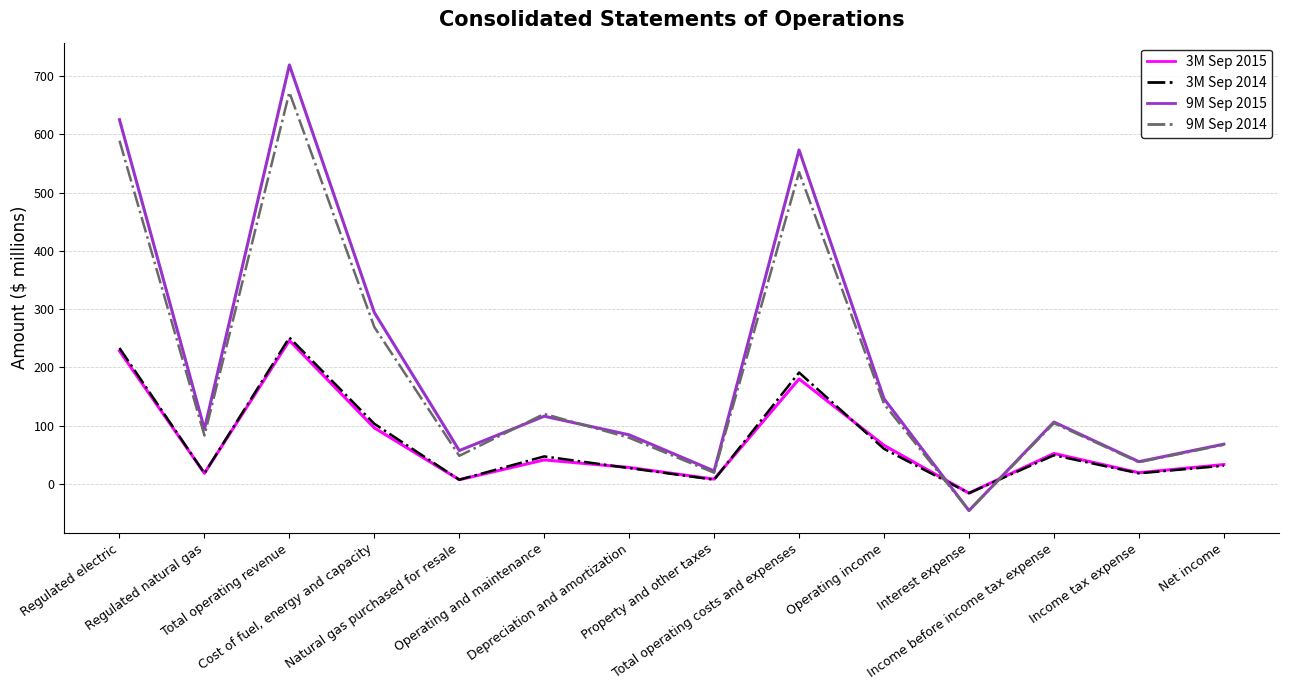

Which series ends up on top after the final intersection of 9M Sep 2014 and 3M Sep 2014?

9M Sep 2014